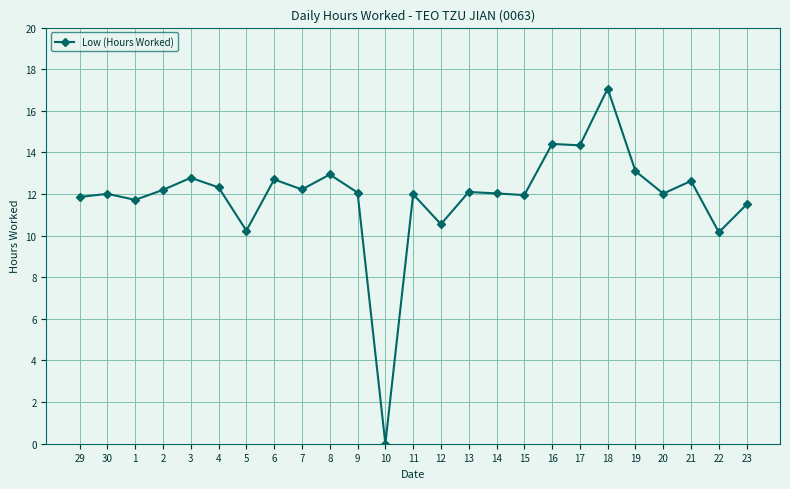

What is the difference between the maximum and minimum values?

17.1